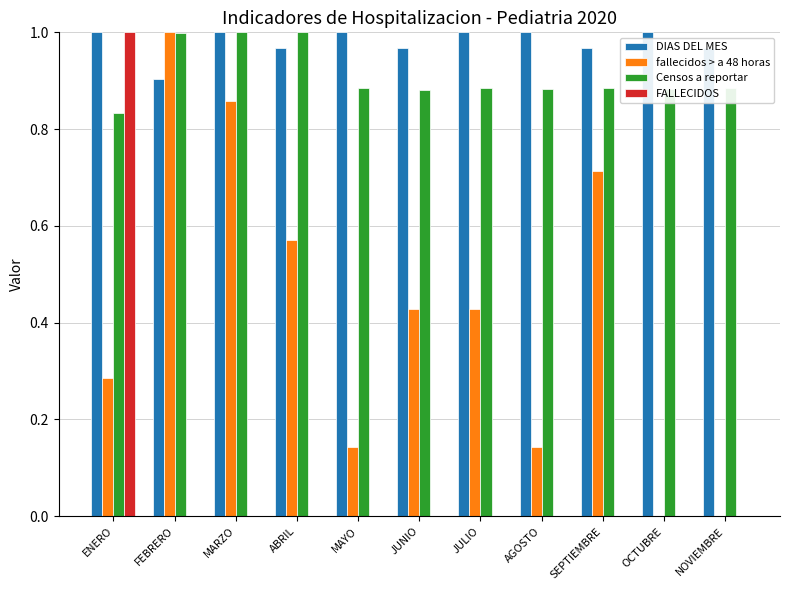

The fallecidos > a 48 horas series shows 0.9 at ABRIL. True or false?

False